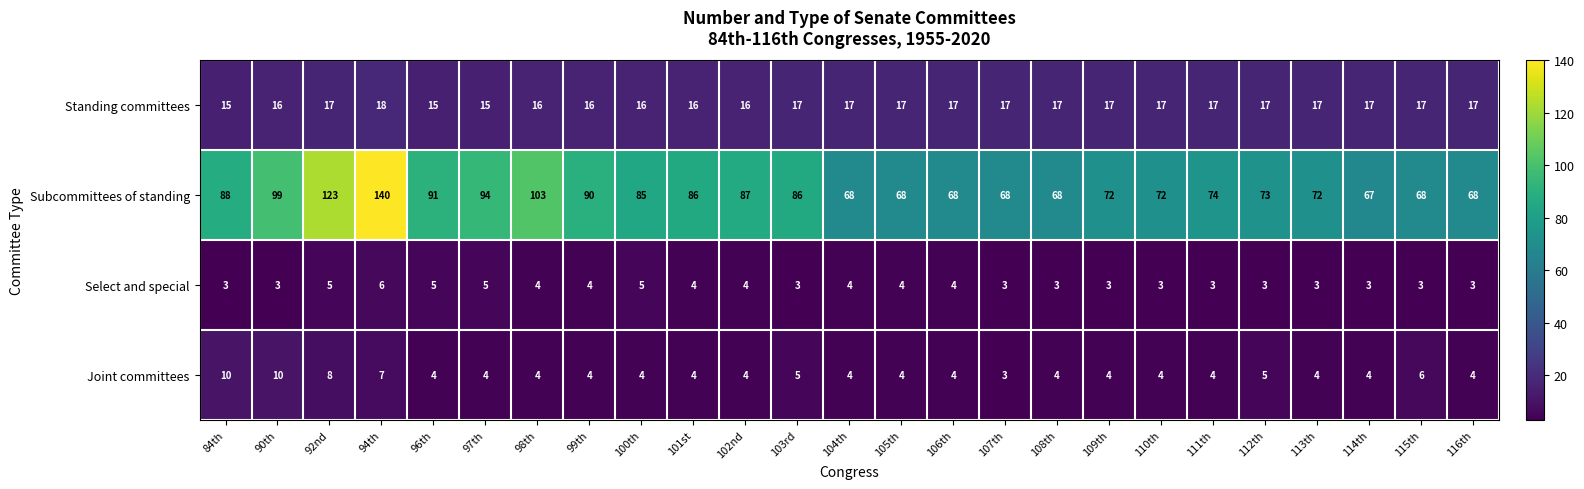

At which category is the sum across all series the highest?

94th